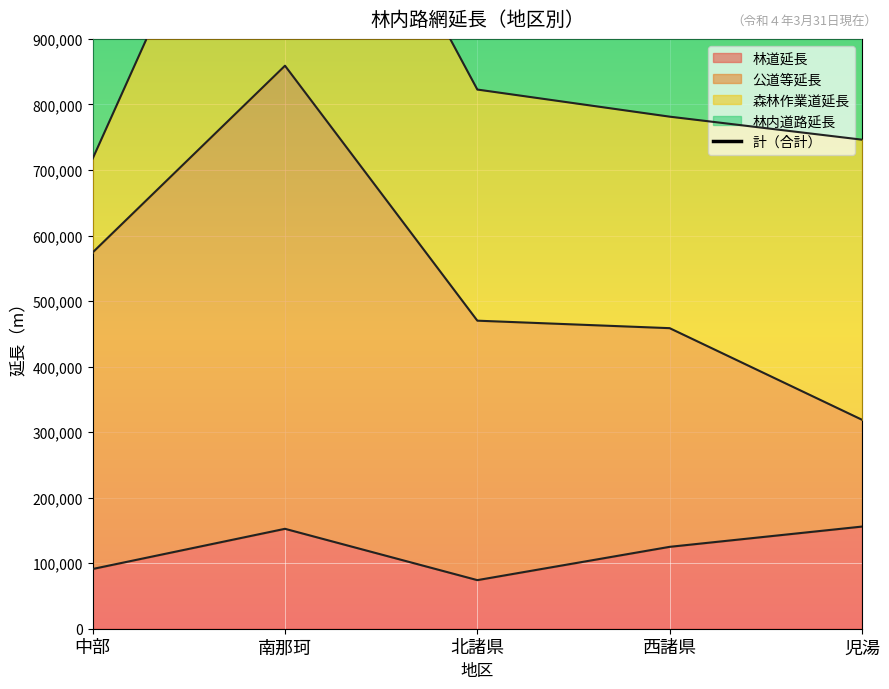

The chart shows a value of 914821.4 at 南那珂. True or false?

False